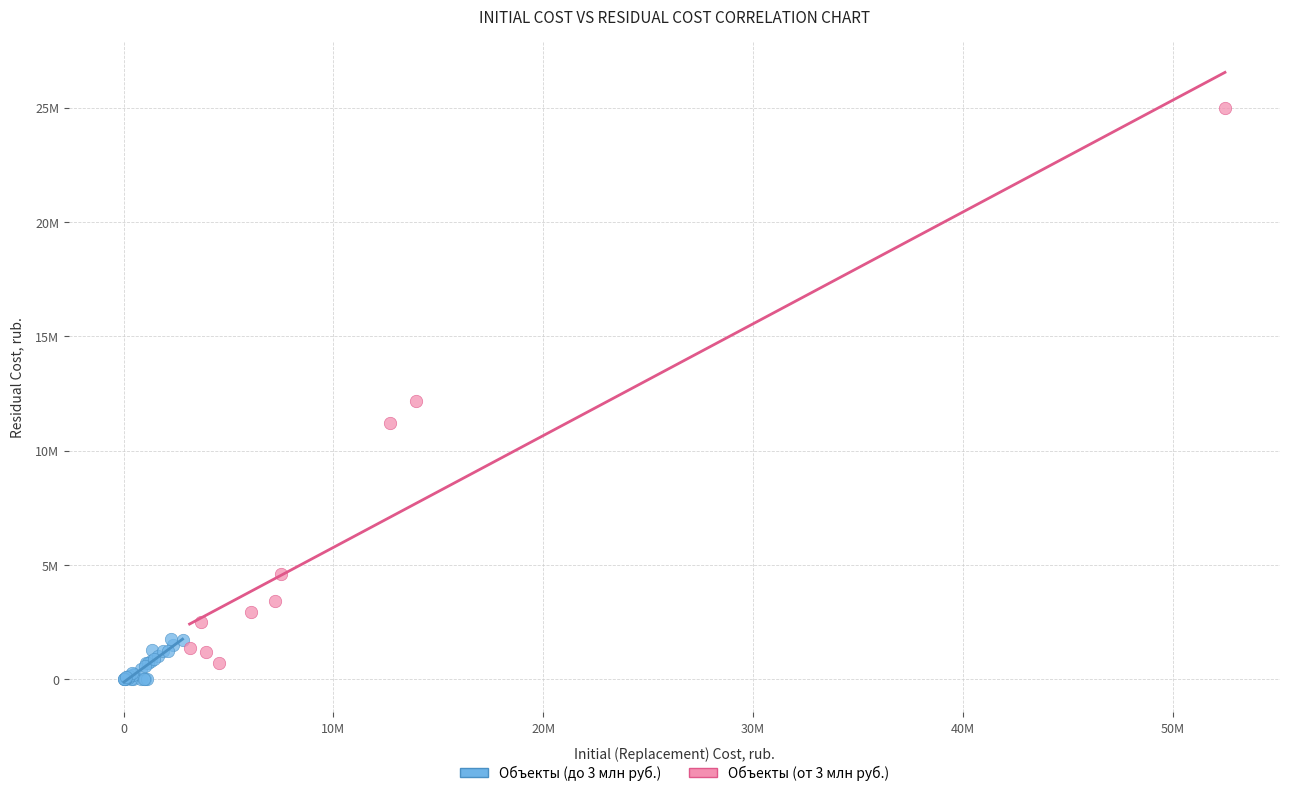

What are all the series names shown in the legend?

Объекты (до 3 млн руб.), Объекты (от 3 млн руб.)